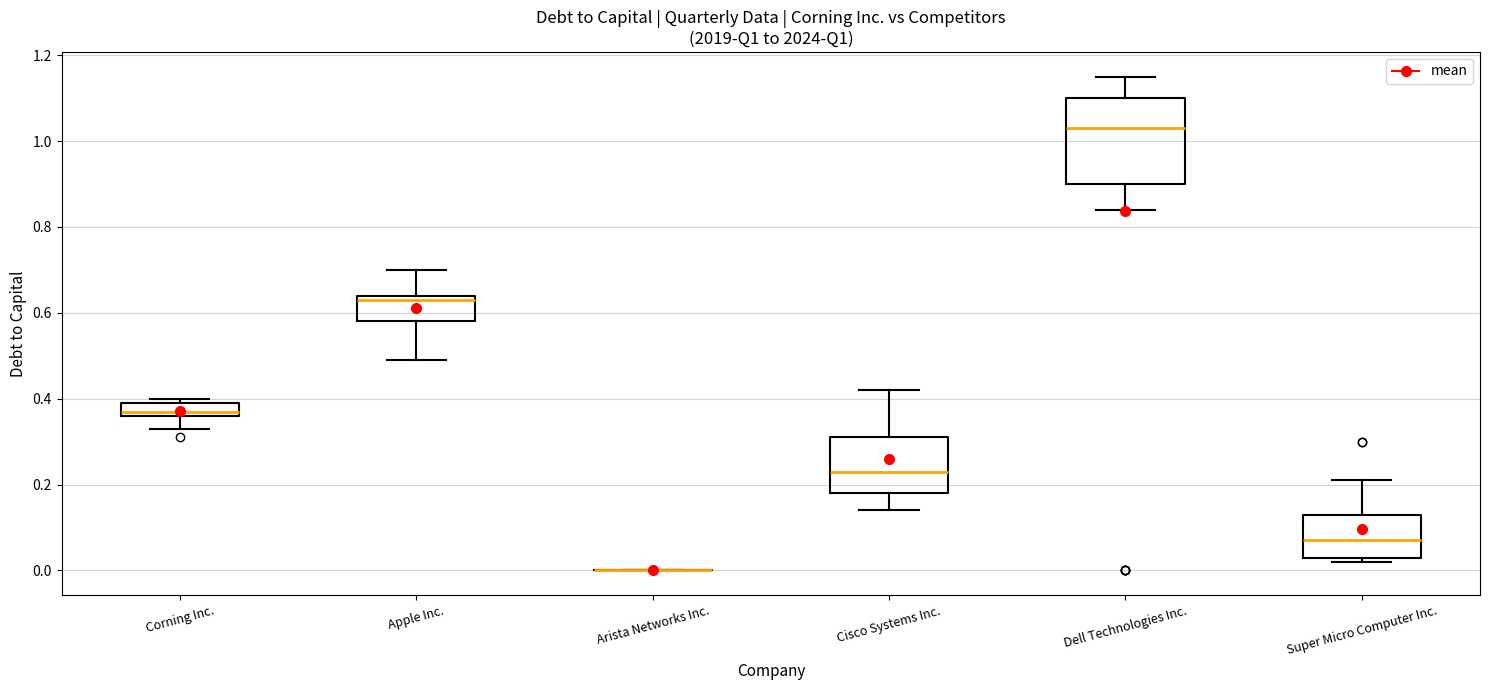

Reading left to right, read every box against the y-axis: the position of its median line, the range the box covers, and the ends of its whiskers. The values are not printed on the chart, so give them approximately, as read against the axis.

Corning Inc.: median 0.38, box 0.36 to 0.40, whiskers 0.34 to 0.40 (just above the box's upper edge)
Apple Inc.: median 0.64 (just below the box's upper edge), box 0.58 to 0.64, whiskers 0.50 to 0.70
Arista Networks Inc.: box collapsed to a line at 0.00, whiskers 0.00 to 0.00
Cisco Systems Inc.: median 0.24, box 0.18 to 0.32, whiskers 0.14 to 0.42
Dell Technologies Inc.: median 1.04, box 0.90 to 1.10, whiskers 0.84 to 1.16
Super Micro Computer Inc.: median 0.08, box 0.04 to 0.14, whiskers 0.02 to 0.22